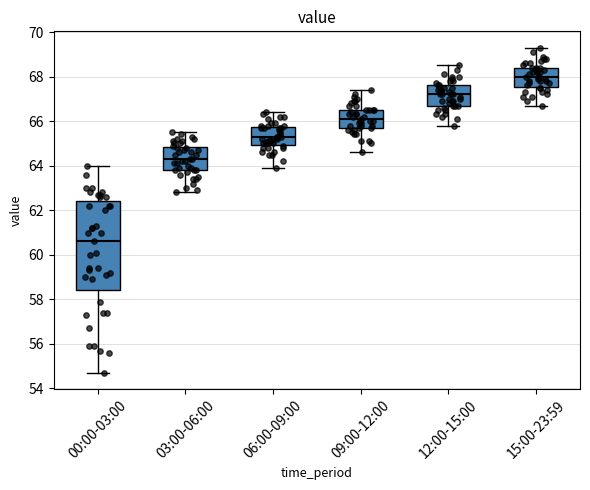

Reading left to right, read every box against the y-axis: the position of its median line, the range the box covers, and the ends of its whiskers. The values are not printed on the chart, so give them approximately, as read against the axis.

00:00-03:00: median 60.6, box 58.4 to 62.4, whiskers 54.8 to 64.0
03:00-06:00: median 64.4, box 63.8 to 64.8, whiskers 62.8 to 65.6
06:00-09:00: median 65.4, box 65.0 to 65.8, whiskers 64.0 to 66.4
09:00-12:00: median 66.2, box 65.8 to 66.6, whiskers 64.6 to 67.4
12:00-15:00: median 67.2, box 66.8 to 67.6, whiskers 65.8 to 68.6
15:00-23:59: median 68.0, box 67.6 to 68.4, whiskers 66.8 to 69.4